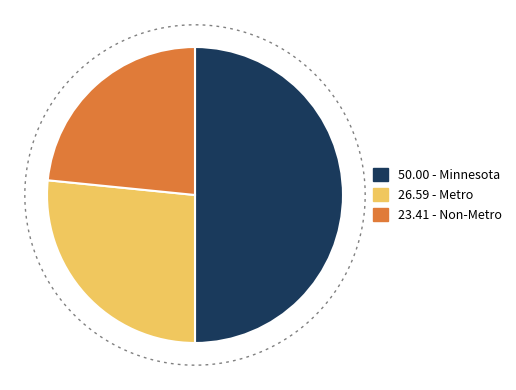

What is the largest slice in the pie chart?

Minnesota